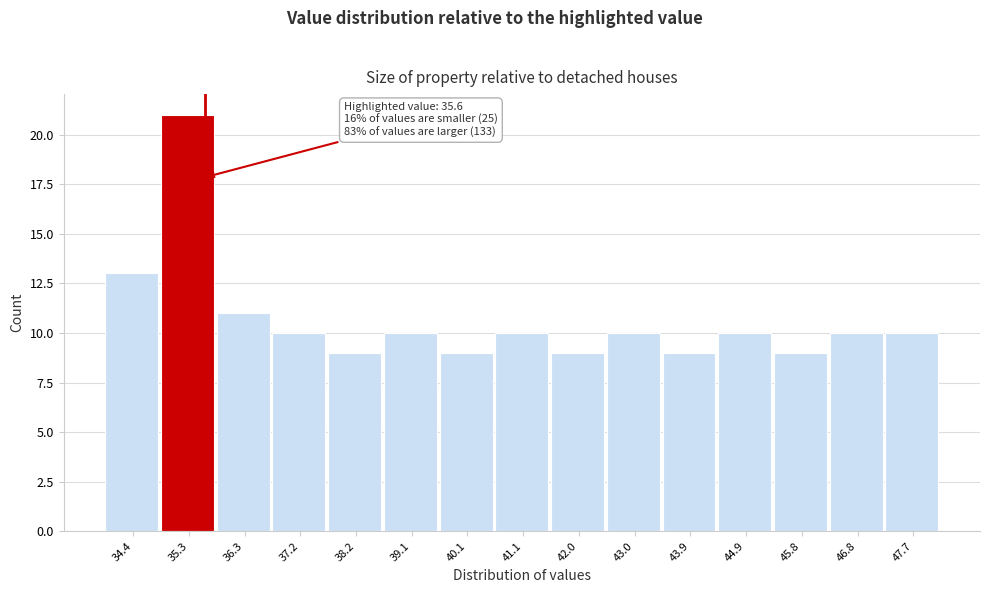

Which range on the x-axis has the tallest bar?

34.9 to 35.8